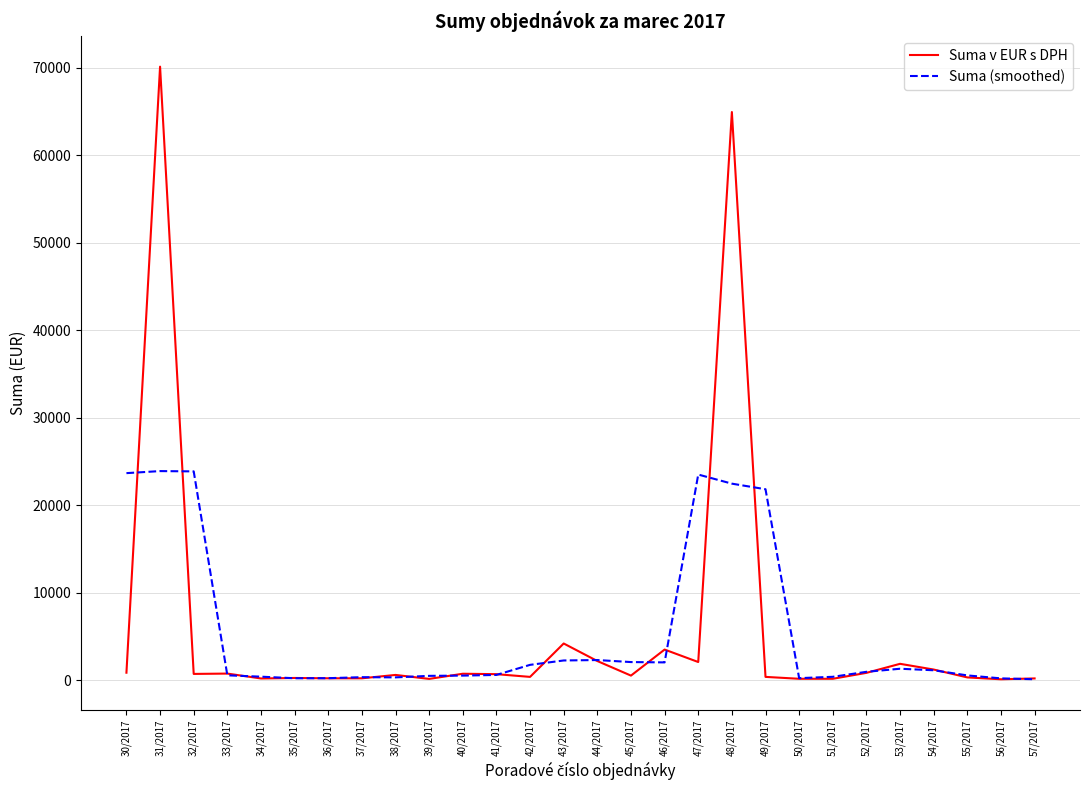

At which label does Suma (smoothed) first exceed 939?

30/2017